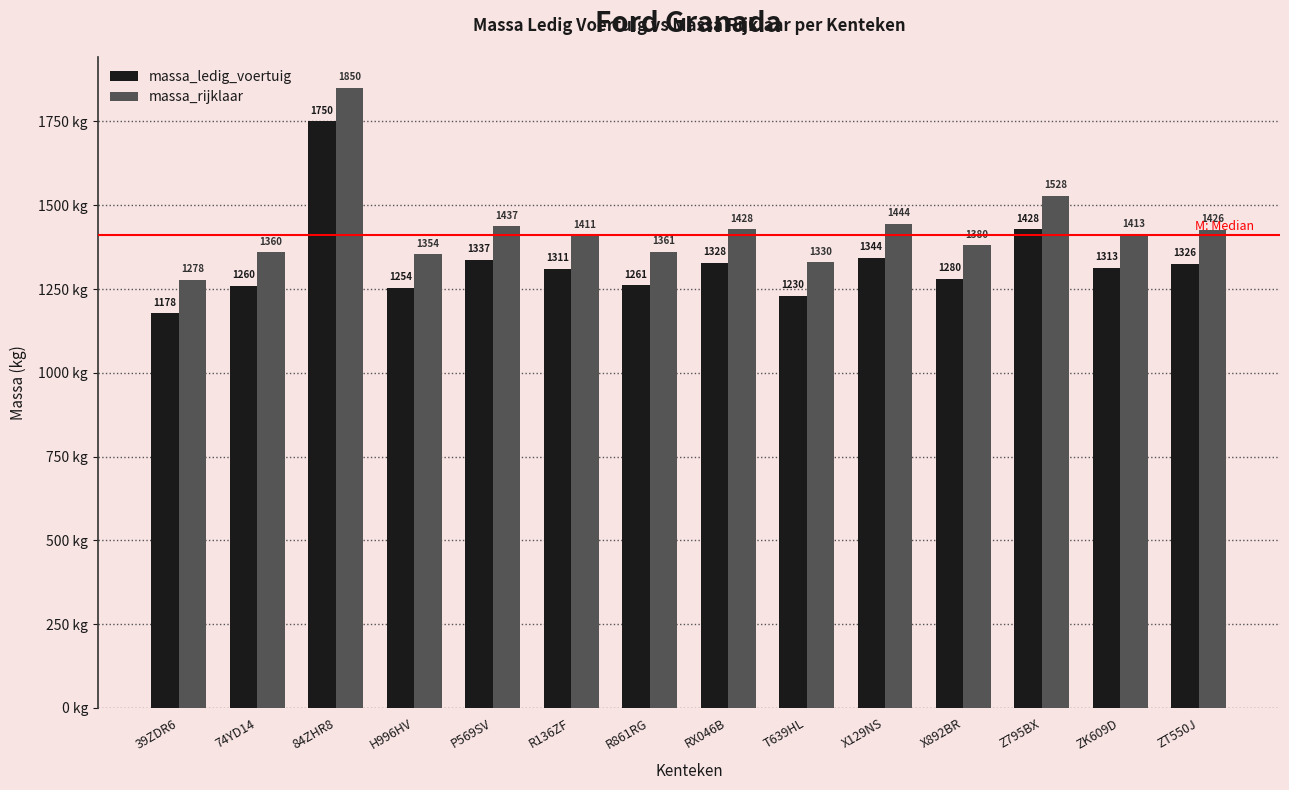

Reading right to left, what are all the values shown in this chart?

massa_ledig_voertuig: 1326	1313	1428	1280	1344	1230	1328	1261	1311	1337	1254	1750	1260	1178
massa_rijklaar: 1426	1413	1528	1380	1444	1330	1428	1361	1411	1437	1354	1850	1360	1278